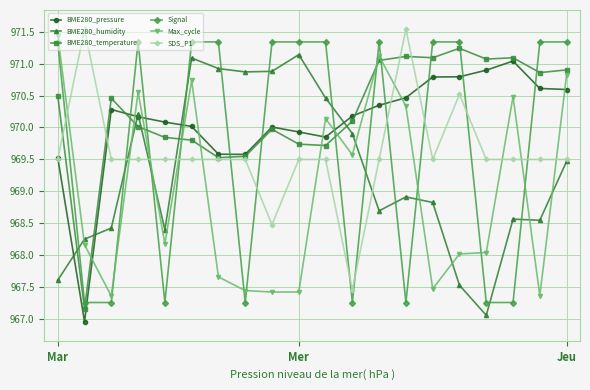

What is the sum of all BME280_humidity values?

19385.7